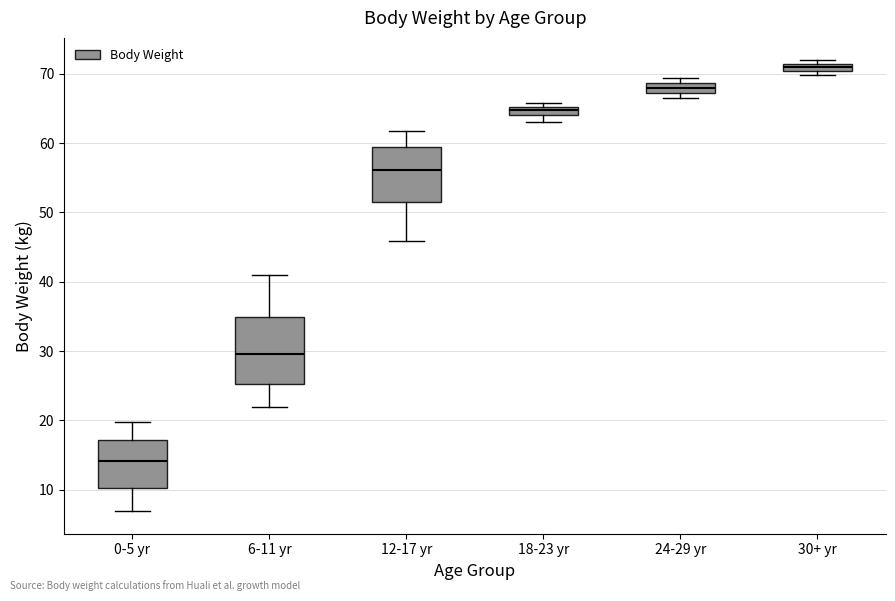

Which box's median line is the lowest?

0-5 yr